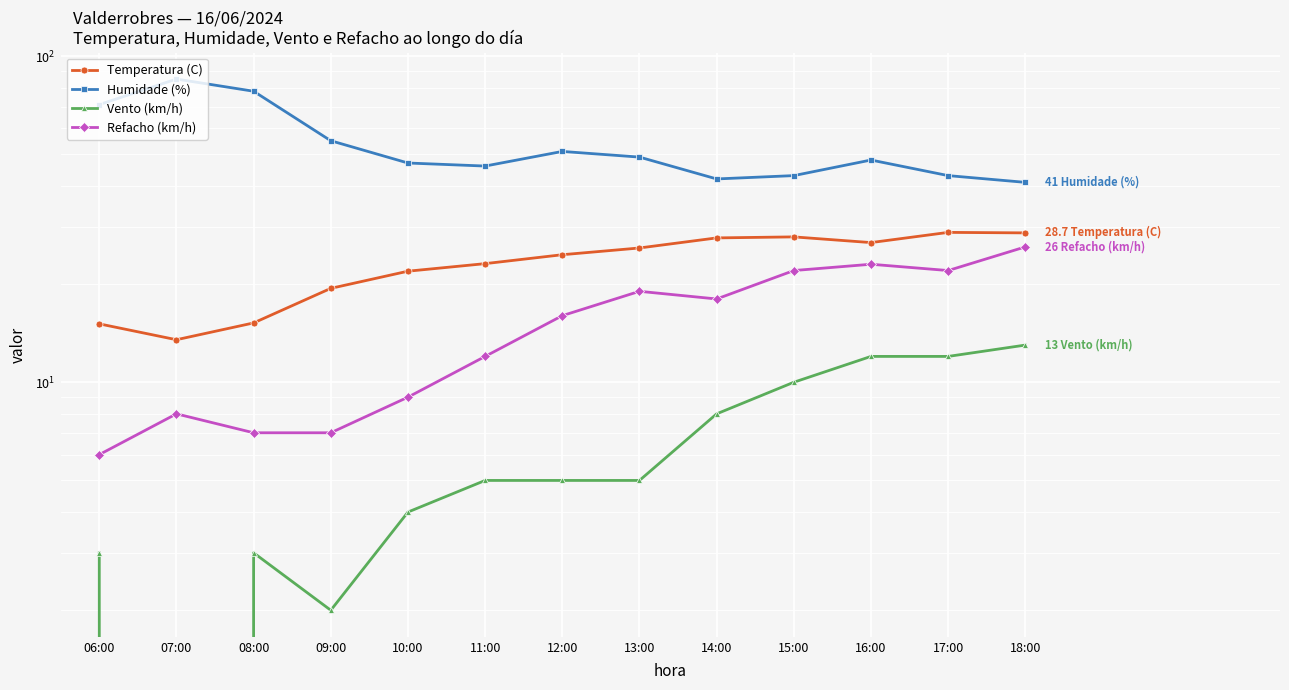

In Vento (km/h), how many points are higher than both neighbors (excluding endpoints)?

1